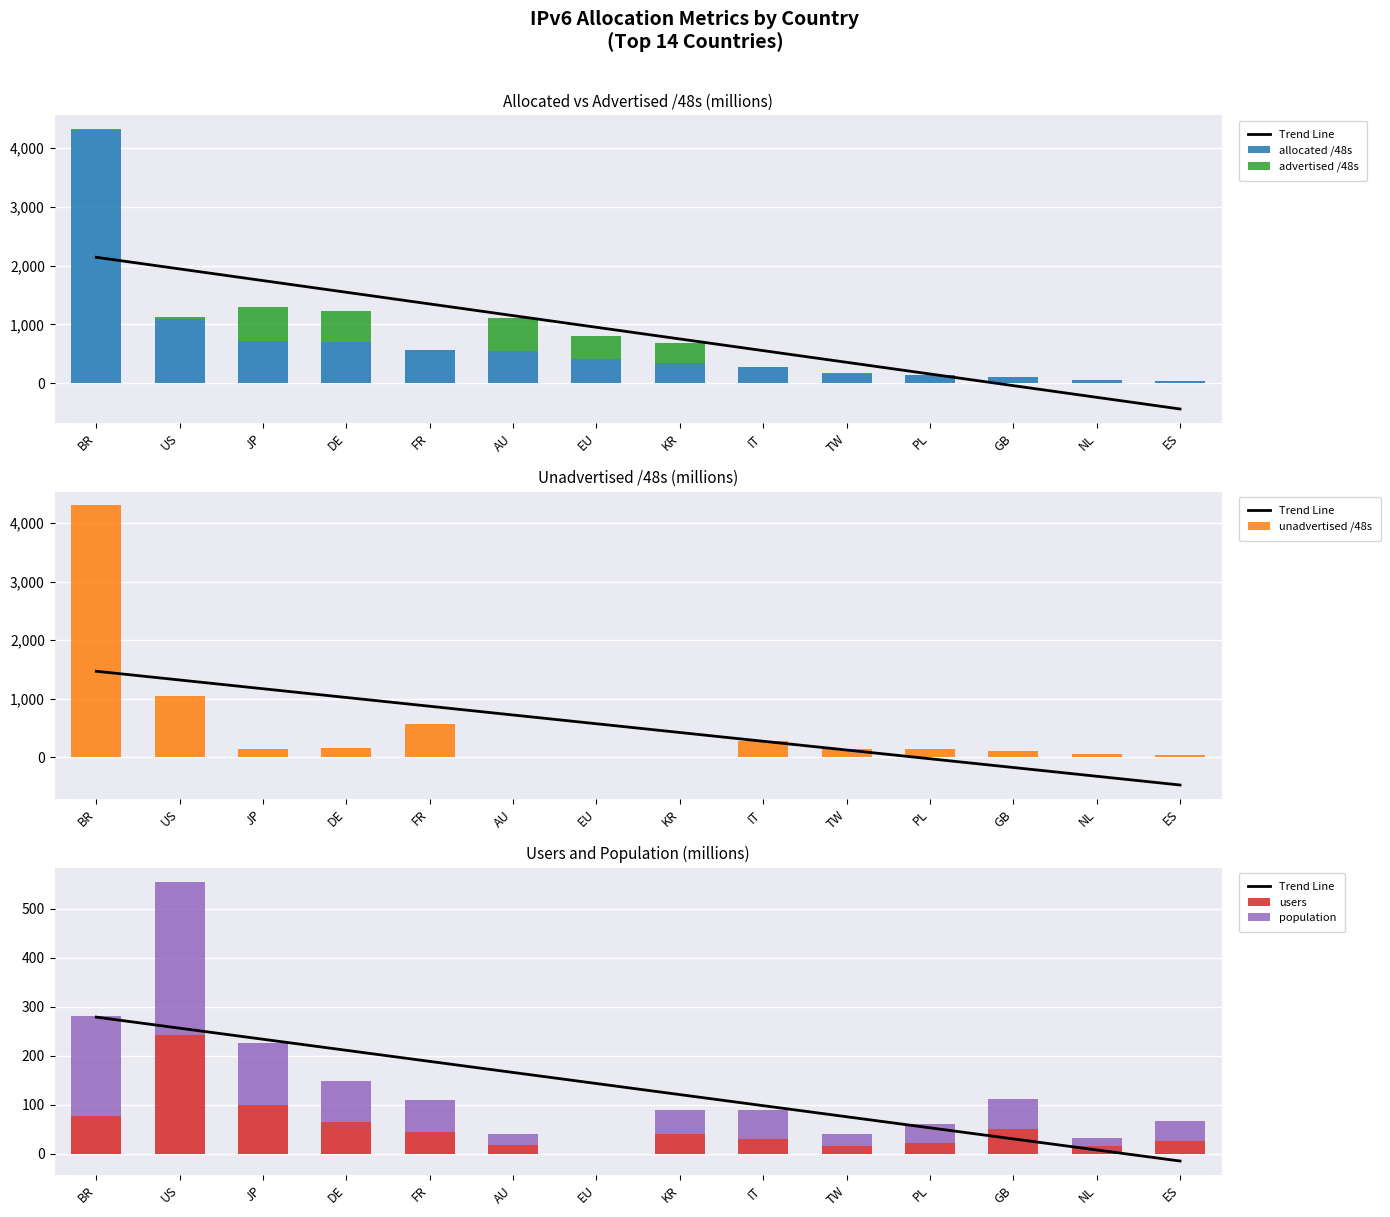

What is the value of the allocated /48s bar at the 4th from the left?

695.1